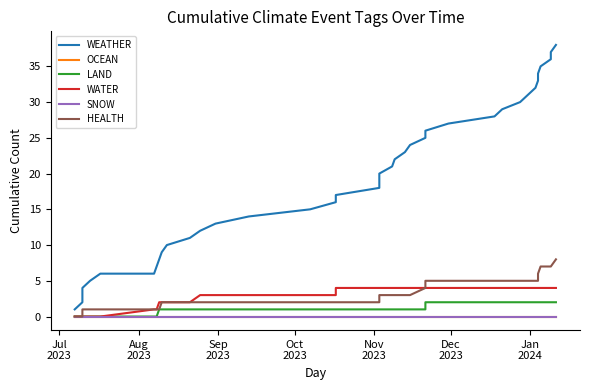

What is the value of the WATER point at the 27th from the left?

4